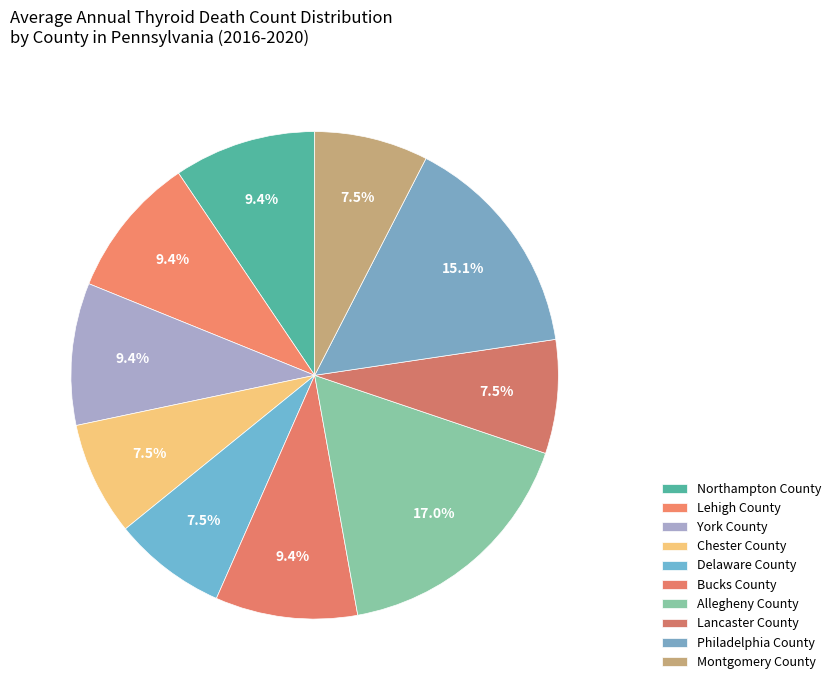

Approximately how many times larger is the value at Northampton County compared to Allegheny County?

0.6